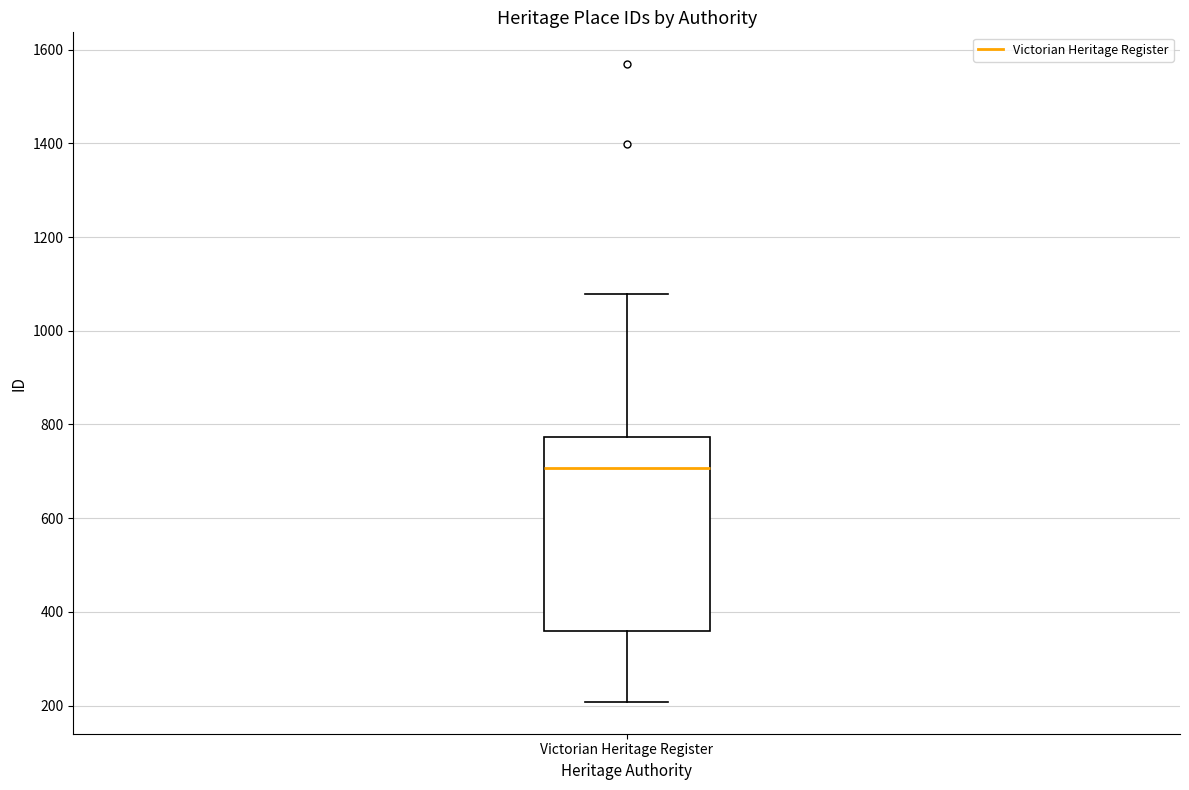

Where does the upper whisker of the box for Victorian Heritage Register end on the y-axis? The values are not printed on the chart, so give them approximately, as read against the axis.

1080